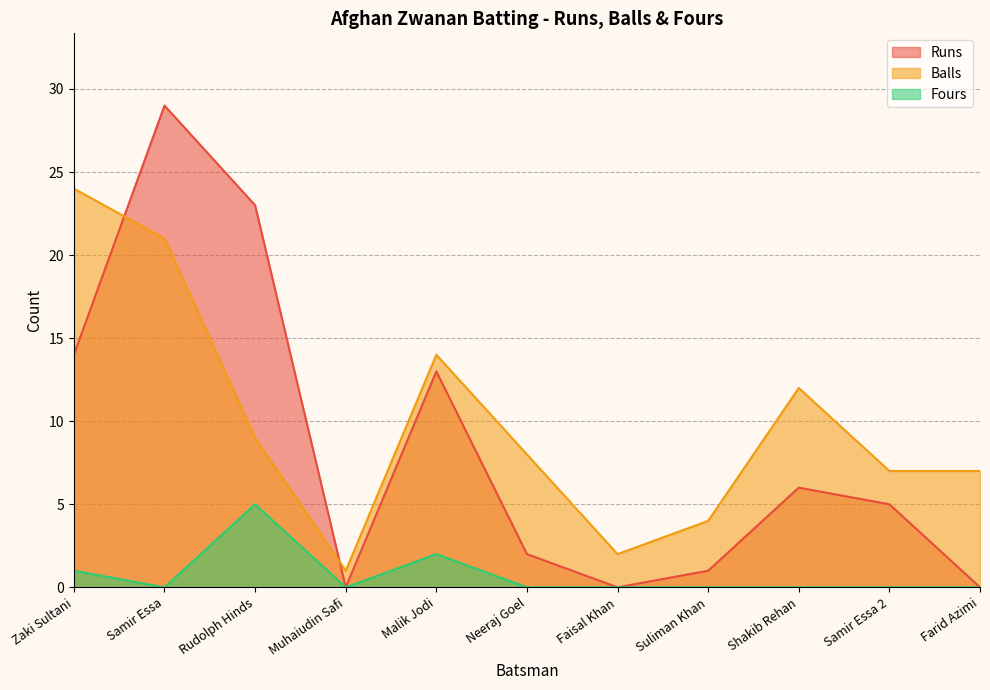

The Balls series shows 8 at Neeraj Goel. True or false?

True